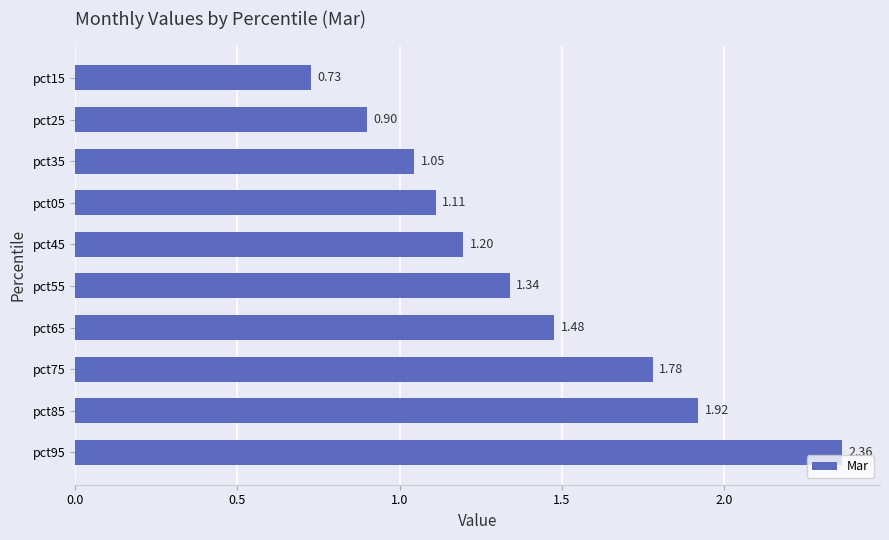

What is the difference between the values at pct15 and pct05?

0.4